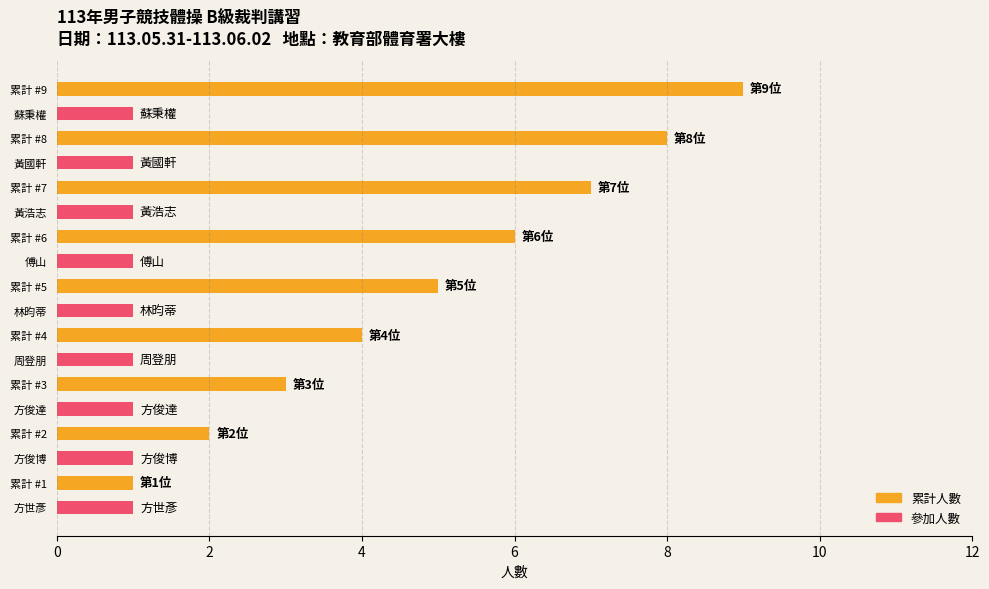

The value of 參加人數 at 累計 #1 is 1. True or false?

True